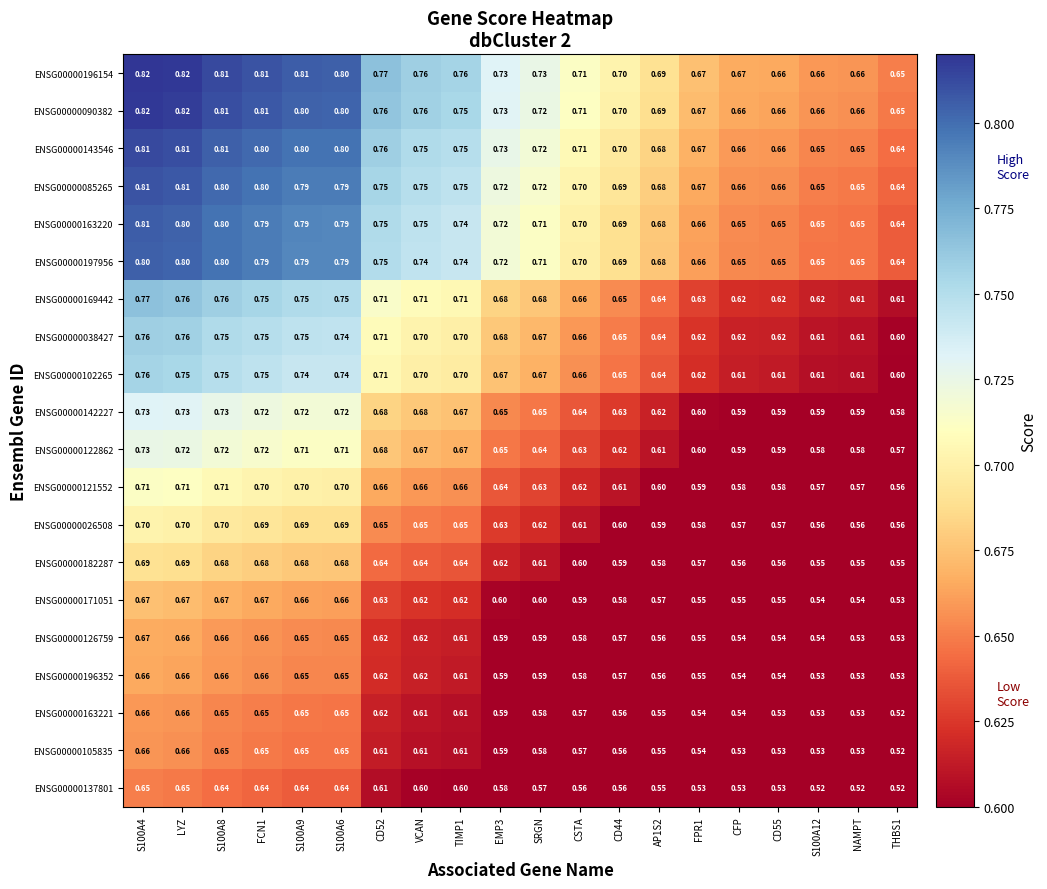

Is the value of ENSG00000137801 at CSTA greater than the value of ENSG00000090382 at FCN1?

No